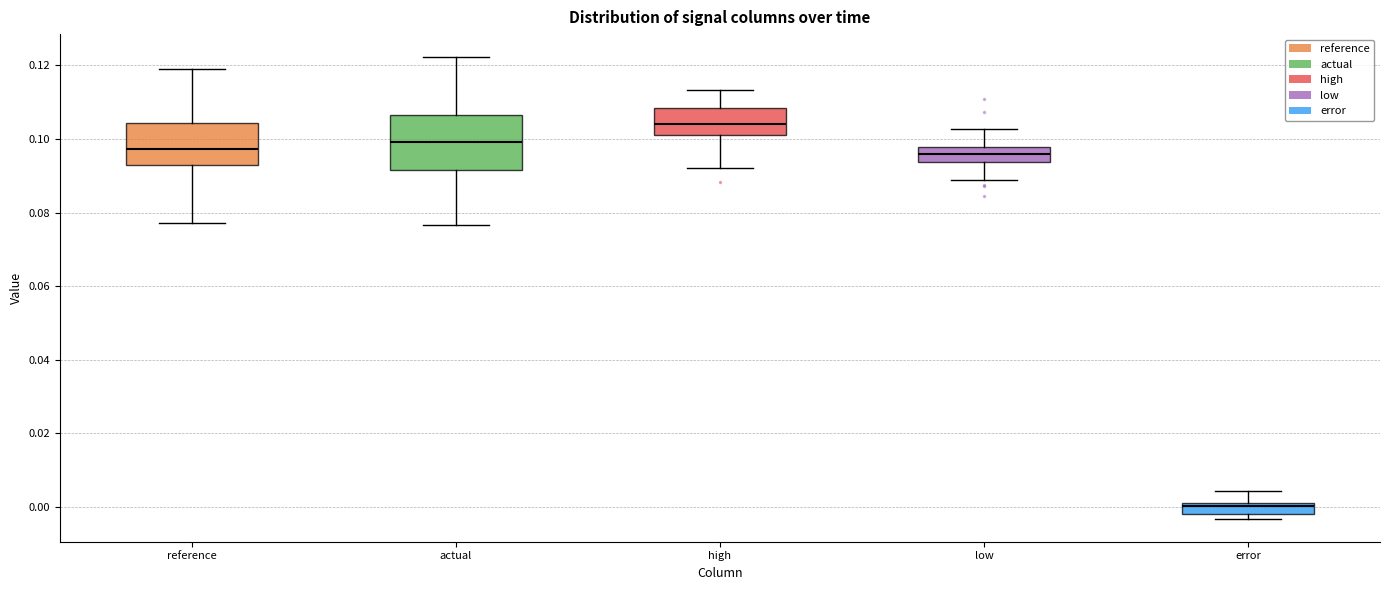

Where is the lower edge of the box for reference on the y-axis? The values are not printed on the chart, so give them approximately, as read against the axis.

0.092